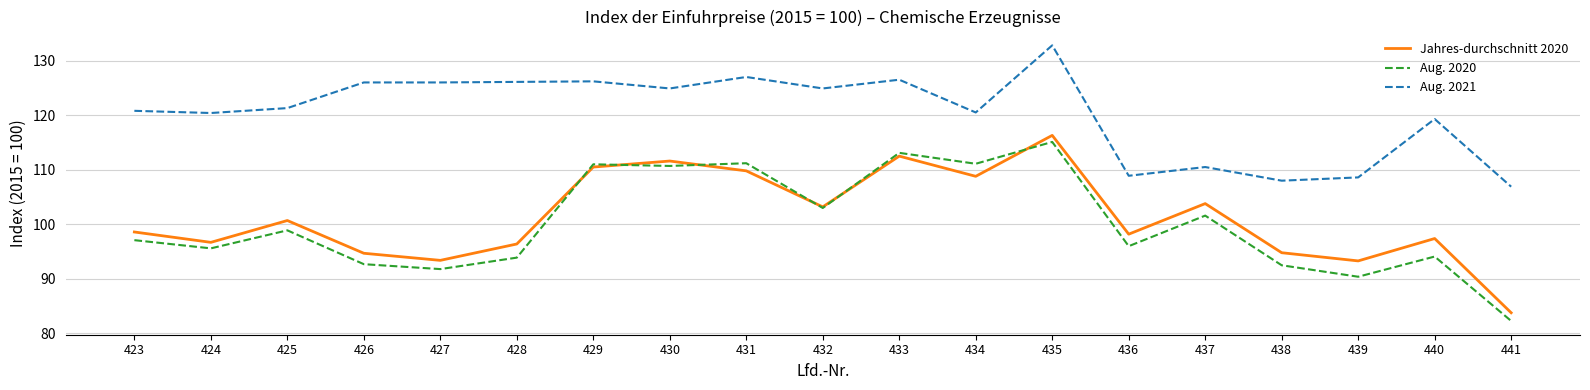

Which series has the largest total across all categories?

Aug. 2021